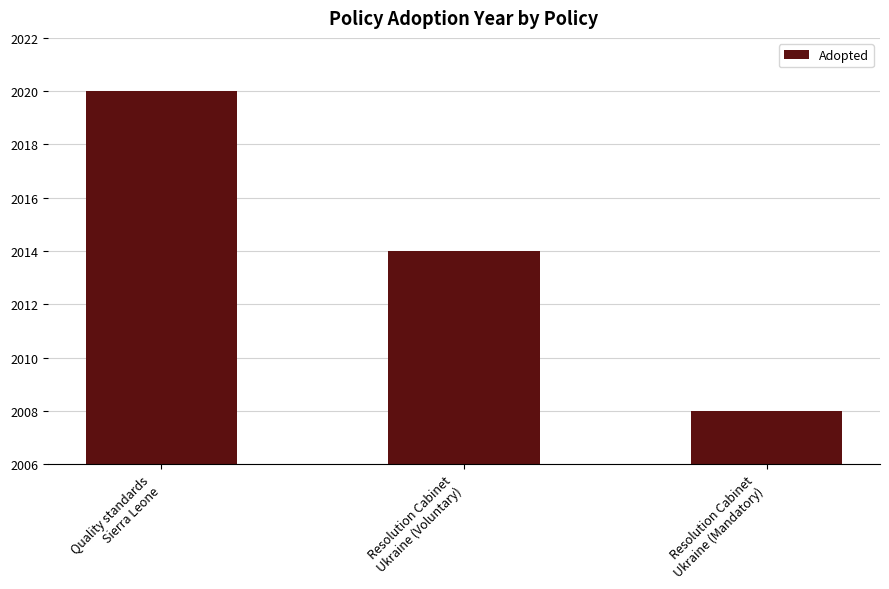

Rank the categories by value from highest to lowest.

Quality standards
Sierra Leone, Resolution Cabinet
Ukraine (Voluntary), Resolution Cabinet
Ukraine (Mandatory)